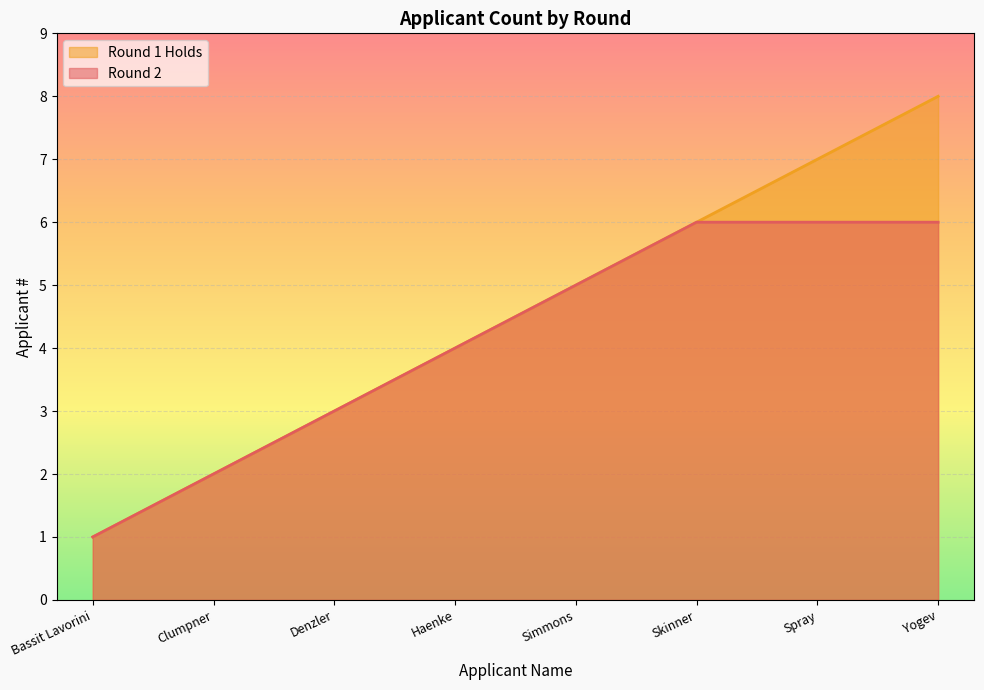

At which label does the data first exceed 5?

Skinner